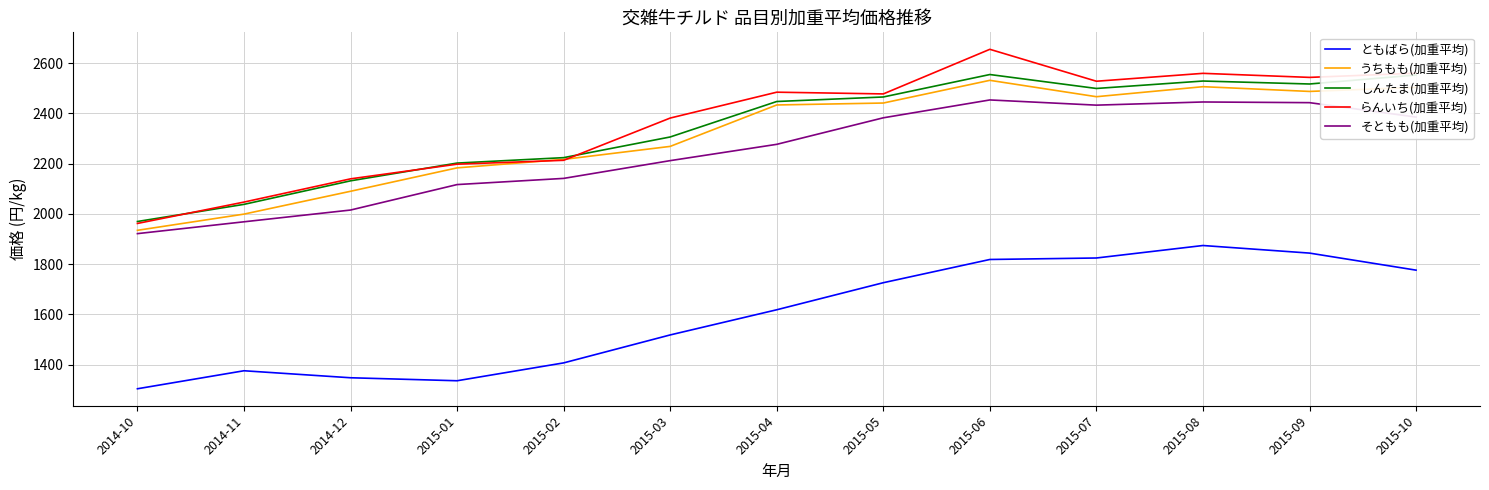

How many lines are shown in the chart?

5